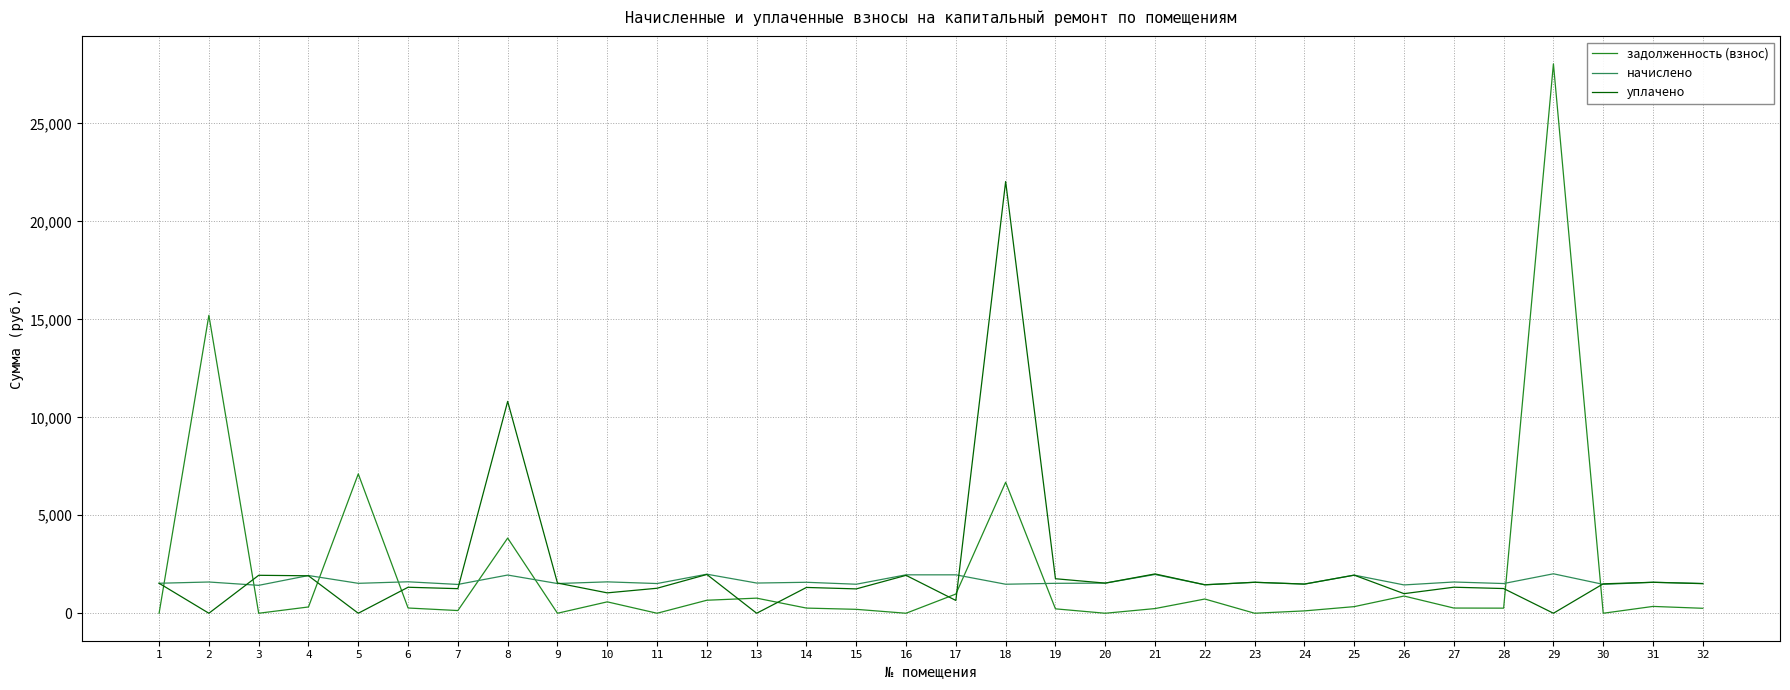

After their last crossing, which series has the higher values: начислено or задолженность (взнос)?

начислено